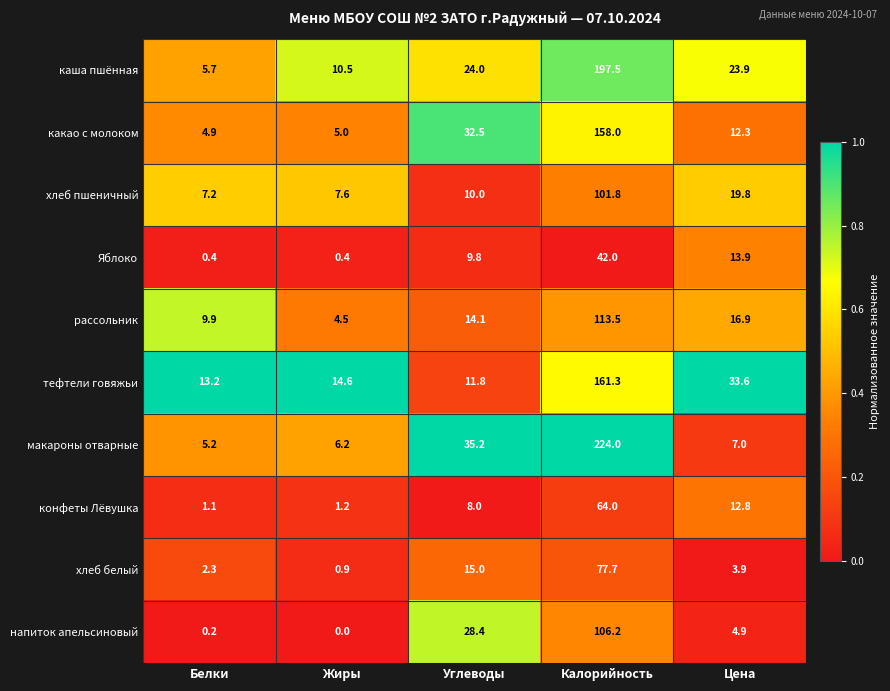

At which category does the chart reach its minimum across all series?

Жиры